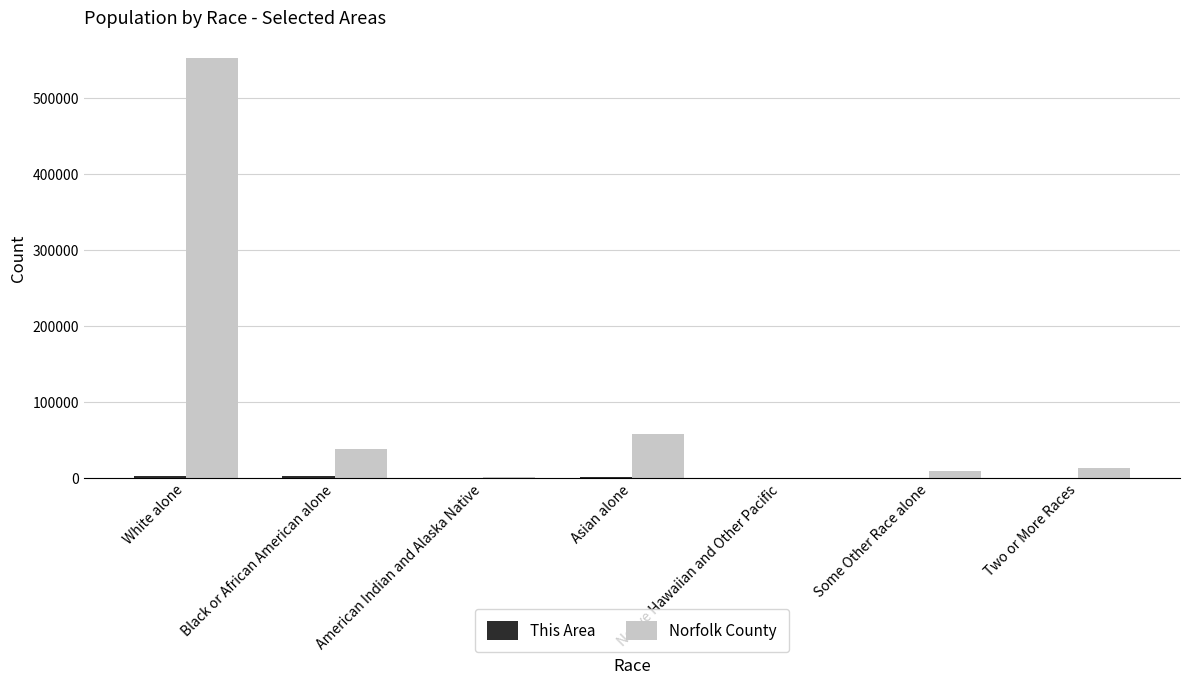

What is the highest value of the Norfolk County series?

551847